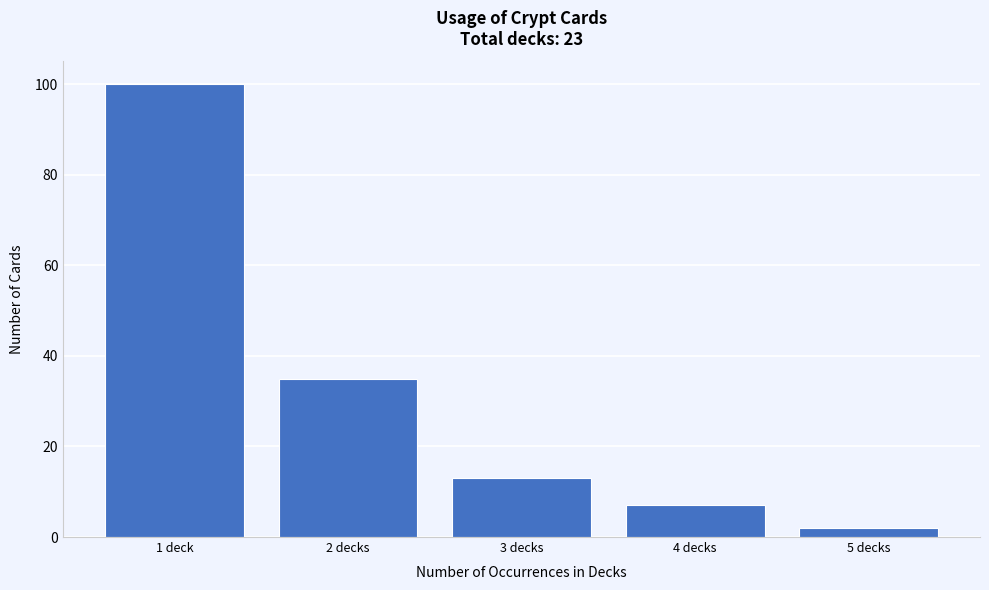

Reading left to right, transcribe all the data shown in this chart.

1 deck=100	2 decks=35	3 decks=13	4 decks=7	5 decks=2